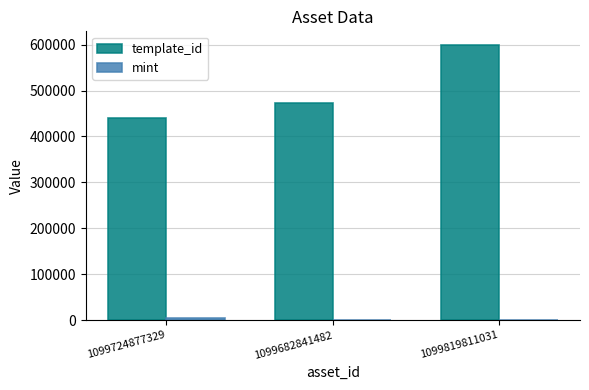

What is the greatest value displayed?

598905